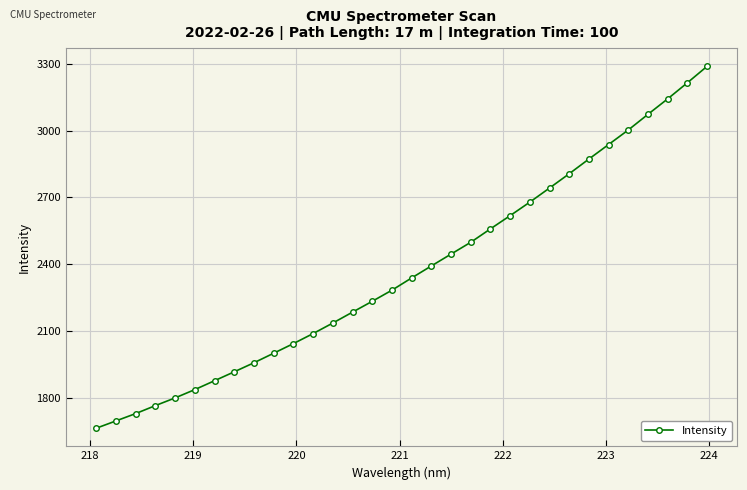

What is the average value?

2369.1